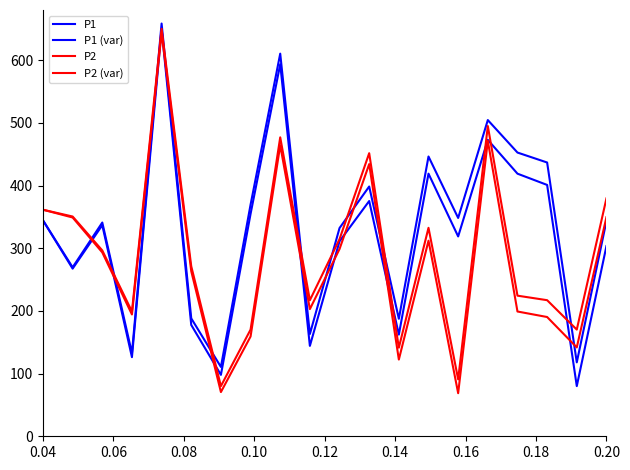

True or false: P2 and P1 intersect in this chart.

True